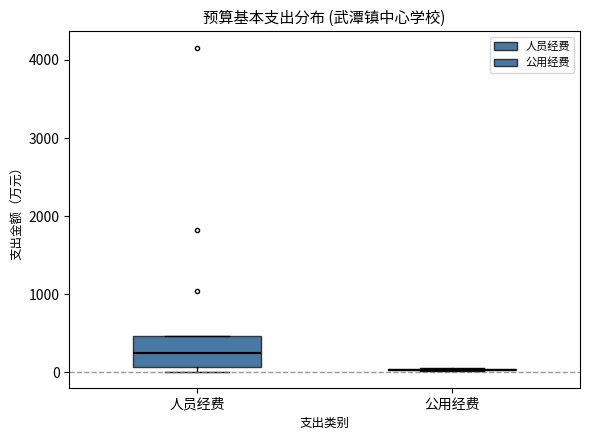

Which box is the tallest, from its lower edge to its upper edge?

人员经费